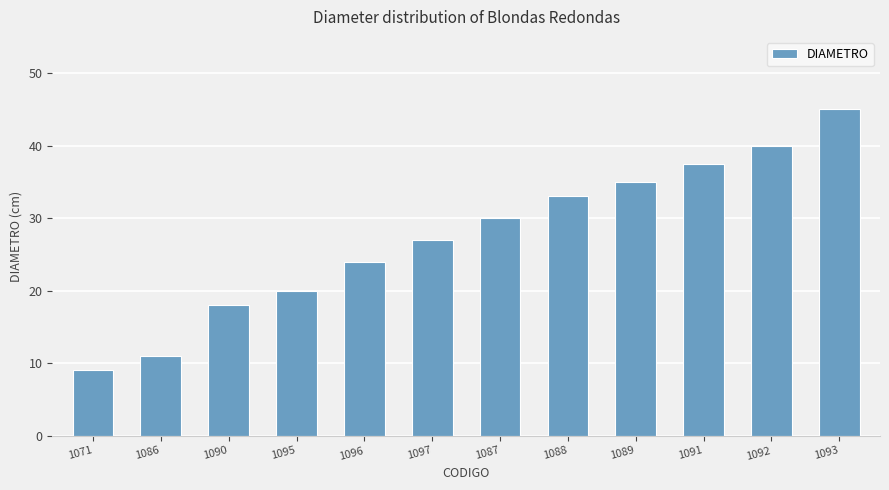

The value at 1093 is 45.0. True or false?

True